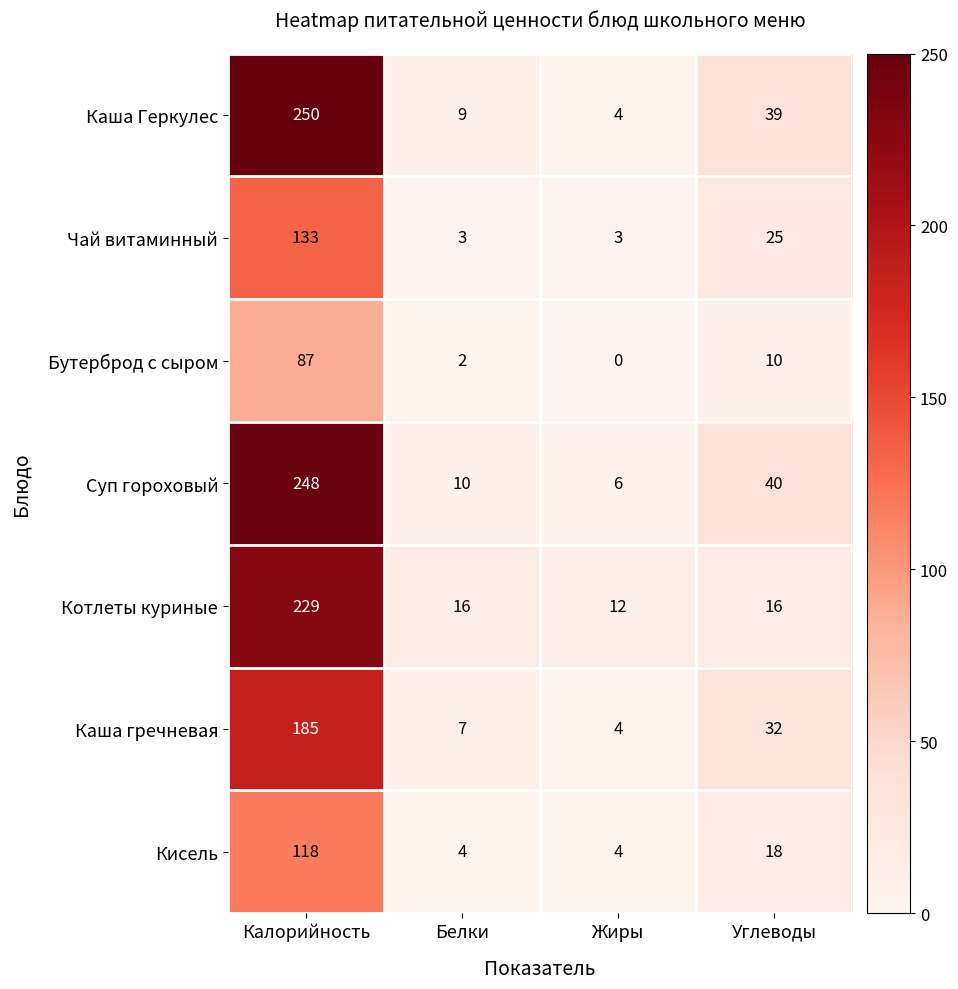

The value of Чай витаминный at Калорийность is 133. True or false?

True